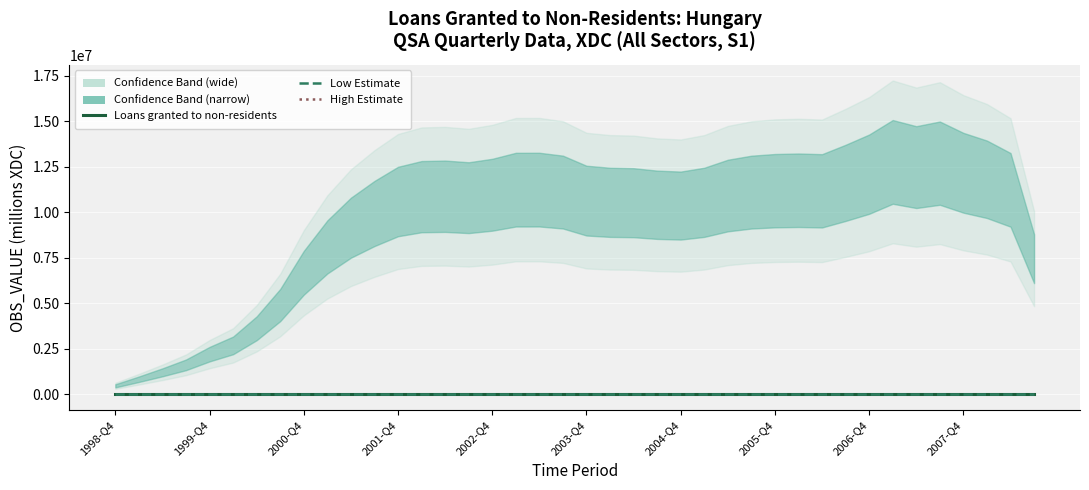

What is the value of the Low Estimate point at the 24th from the left?

9.4